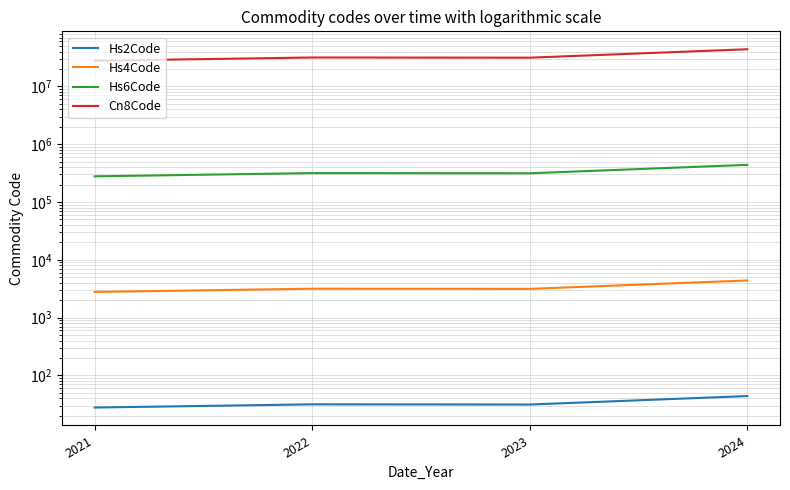

Between 2021 and 2022, which series saw the biggest shift?

Cn8Code